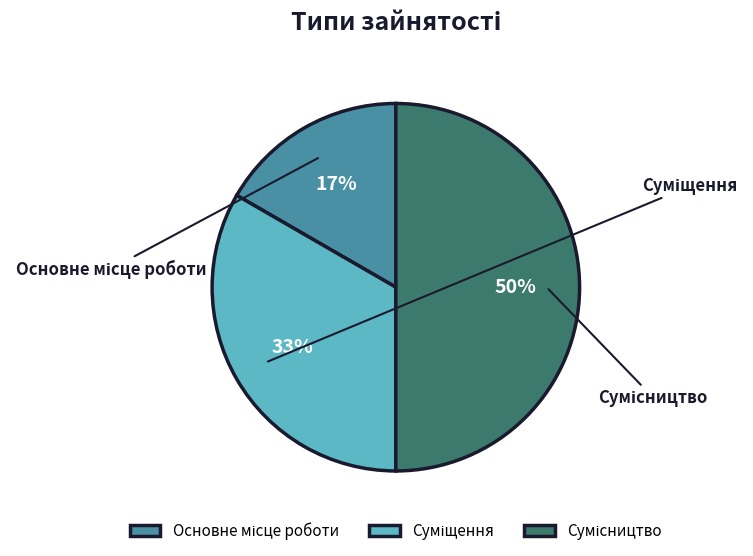

Which slice is the smallest?

Основне місце роботи